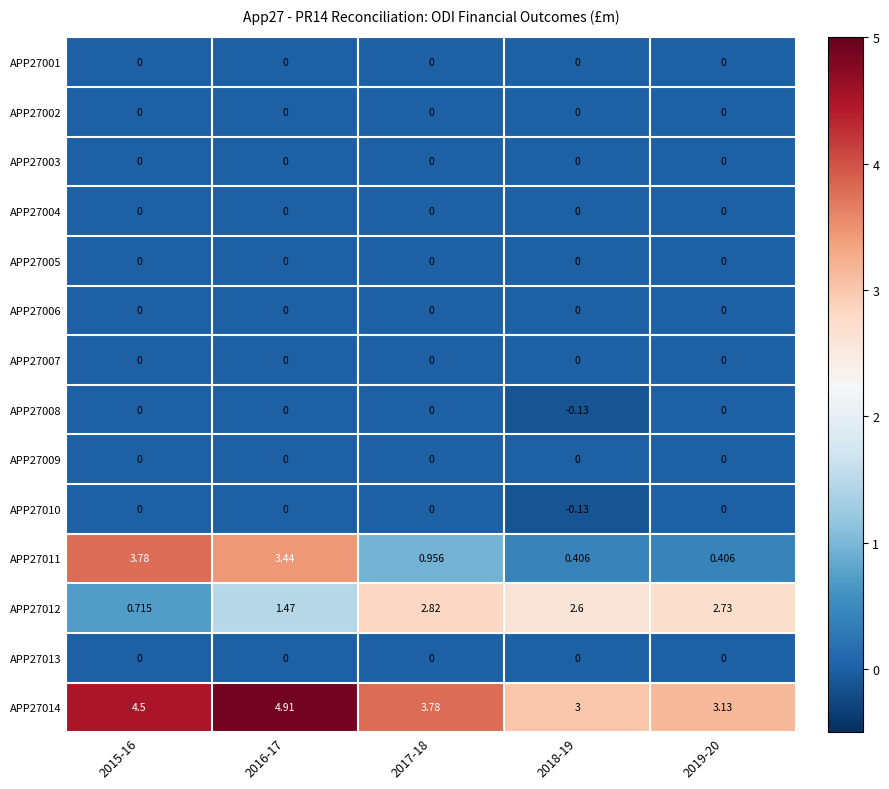

At which category does the chart reach its peak across all series?

2016-17